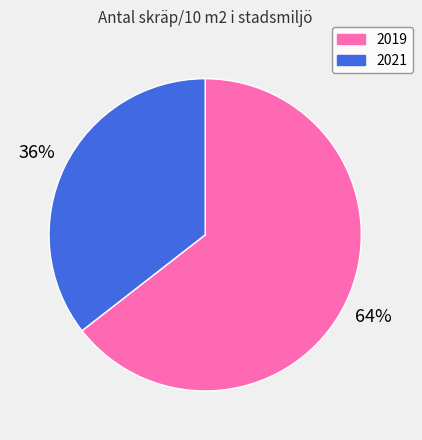

To the nearest percent, what is the combined percentage of 2021 and 2019?

100%